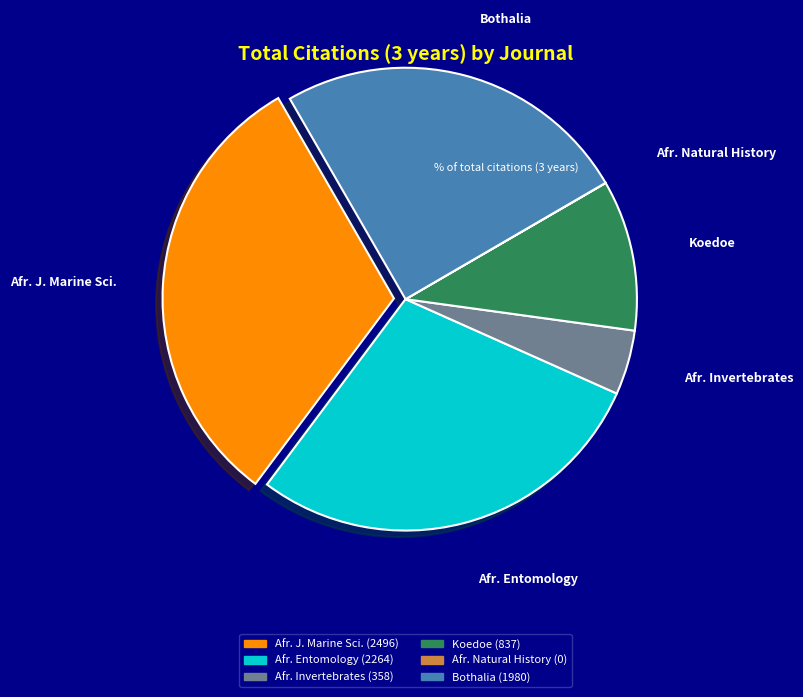

Does any single category account for the majority?

No